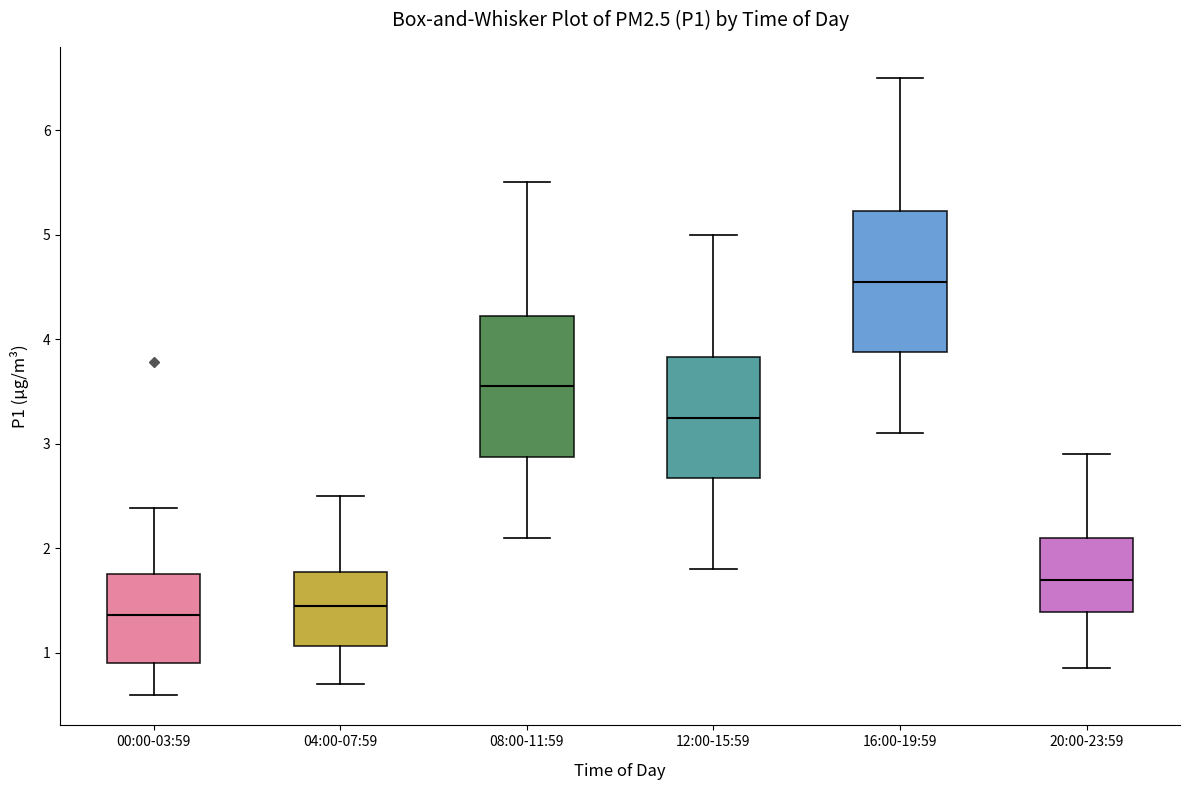

Where is the lower edge of the box for 08:00-11:59 on the y-axis? The values are not printed on the chart, so give them approximately, as read against the axis.

2.9